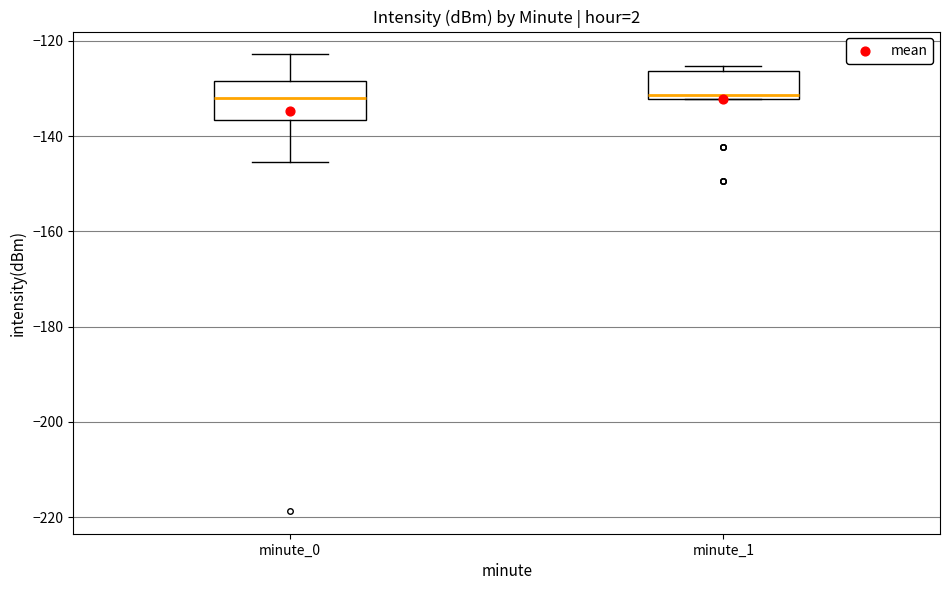

Comparing the boxes themselves (not the whiskers), which one is the tallest?

minute_0